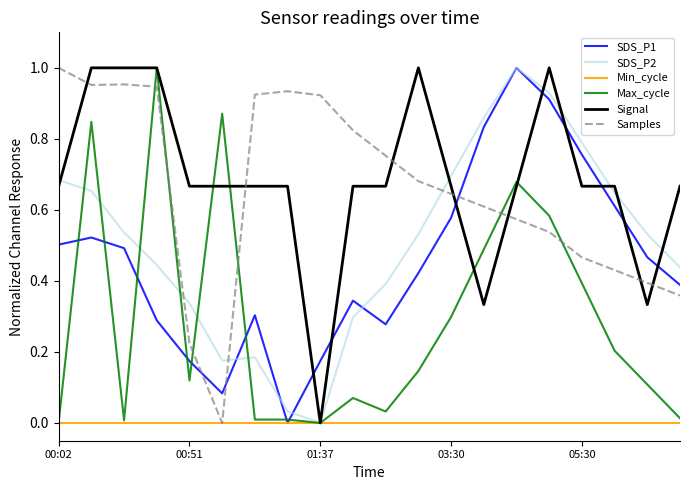

Where is SDS_P1 nearest to the value 0?

7